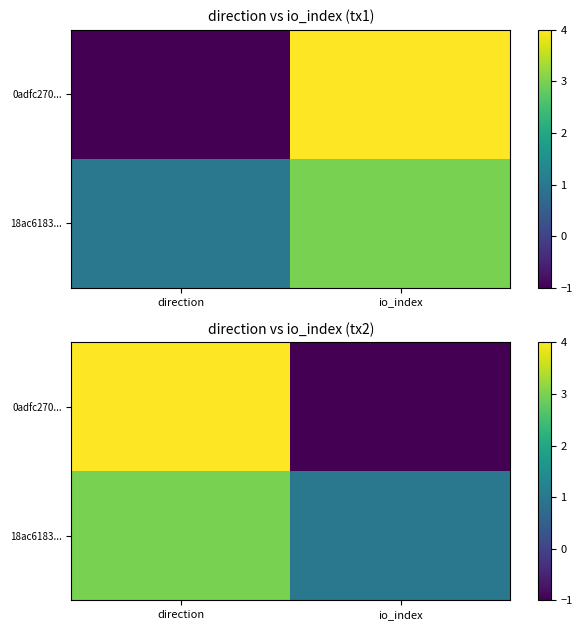

Where is 18ac6183... nearest to the value 2?

direction